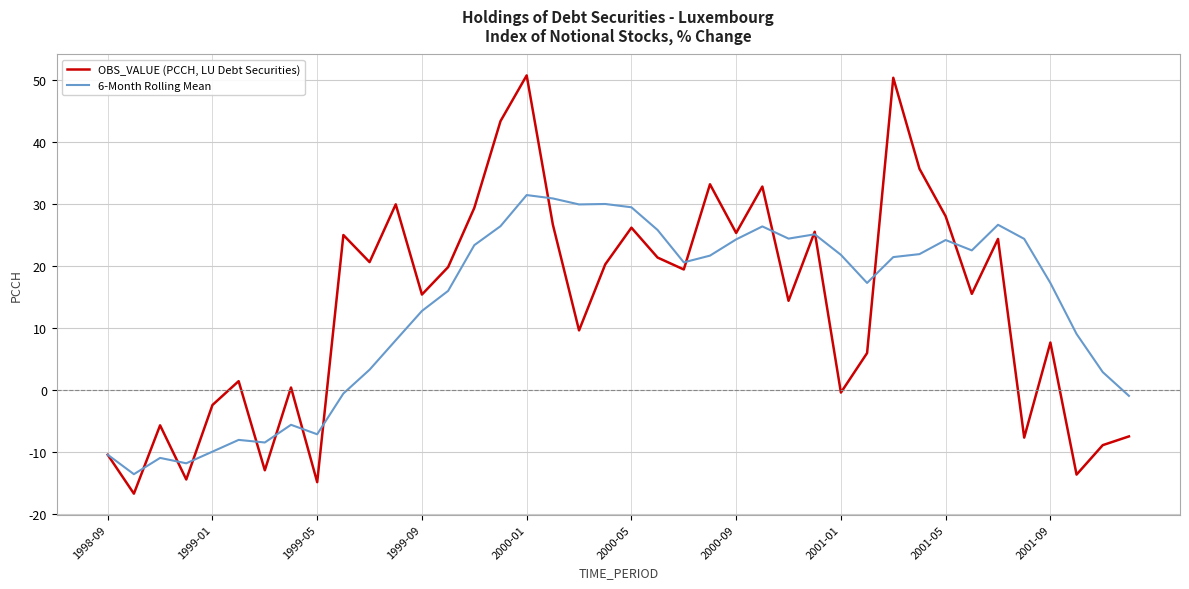

What is the minimum value shown in the chart?

-16.7